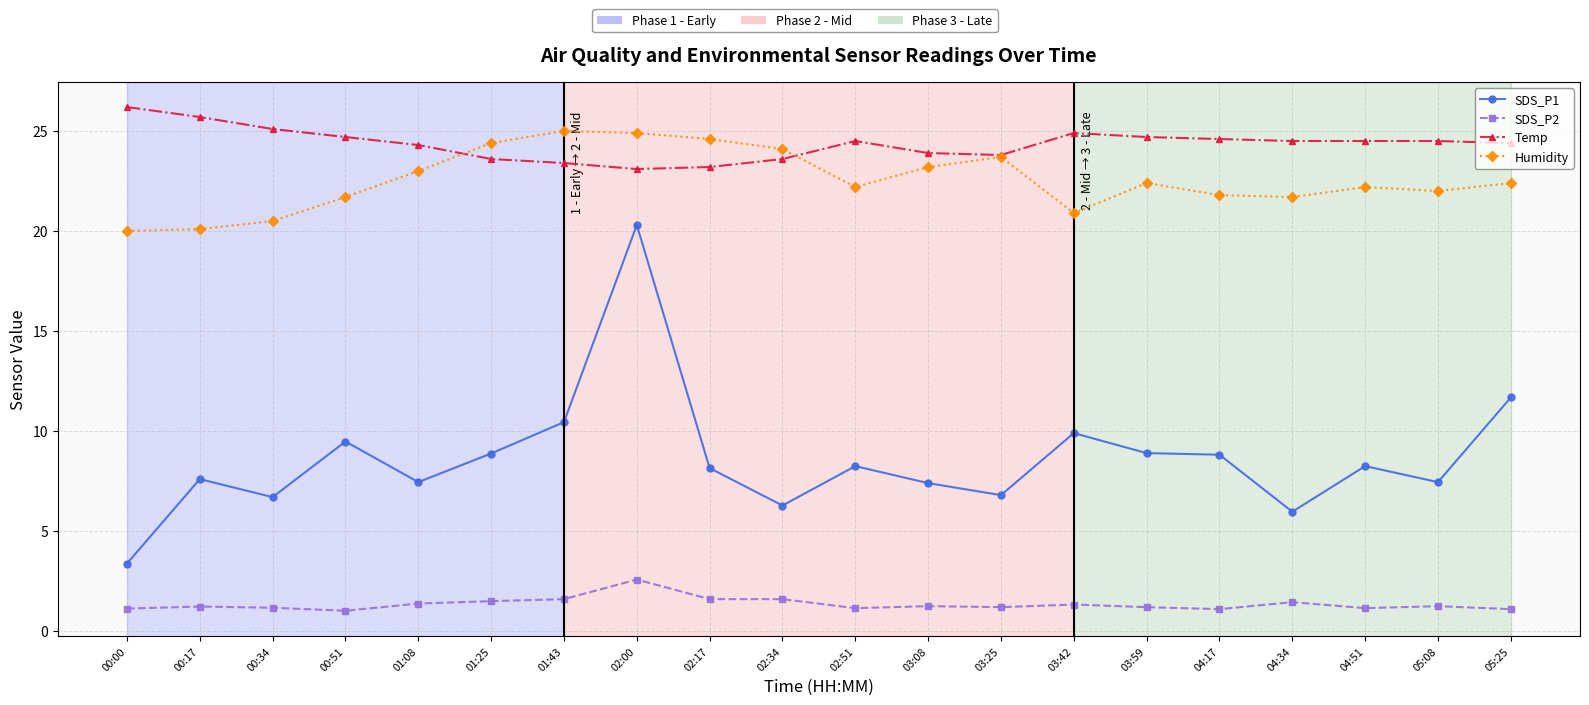

True or false: Humidity and SDS_P2 cross at least once.

False